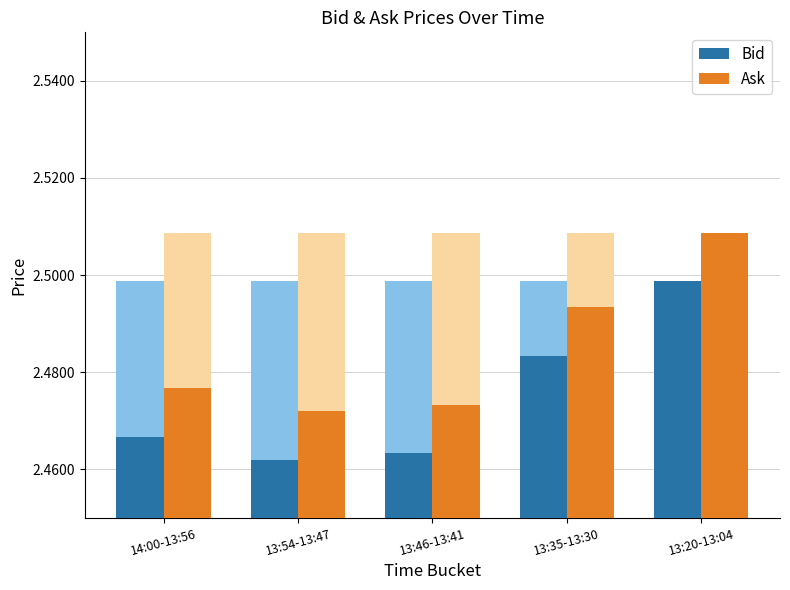

How many Ask values are between 2 and 3?

5